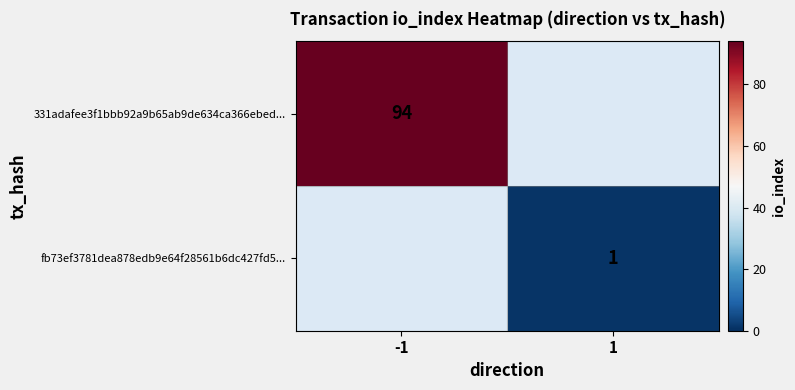

Is it true that 331adafee3f1bbb92a9b65ab9de634ca366ebed... equals 161 at -1?

False